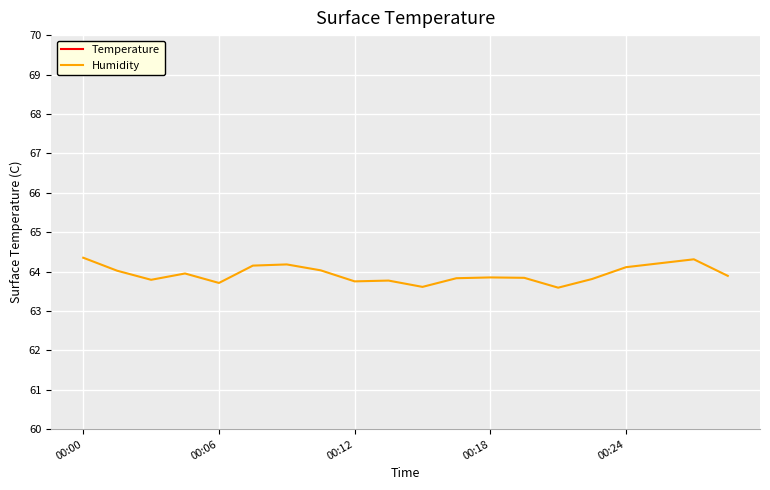

Is the value of Humidity at 11 greater than the value of Temperature at 18?

Yes